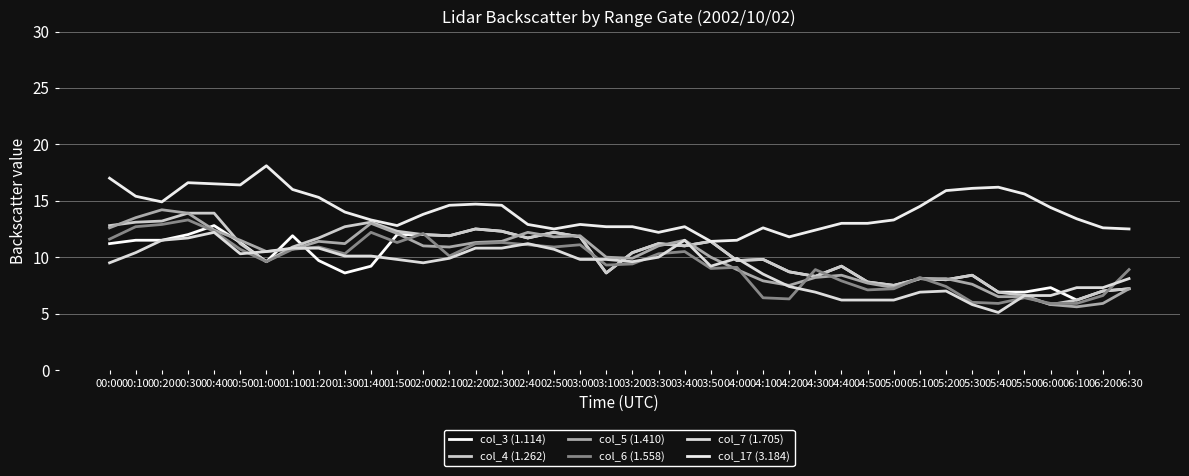

Is it true that col_7 (1.705) equals 5.8 at 05:30?

True